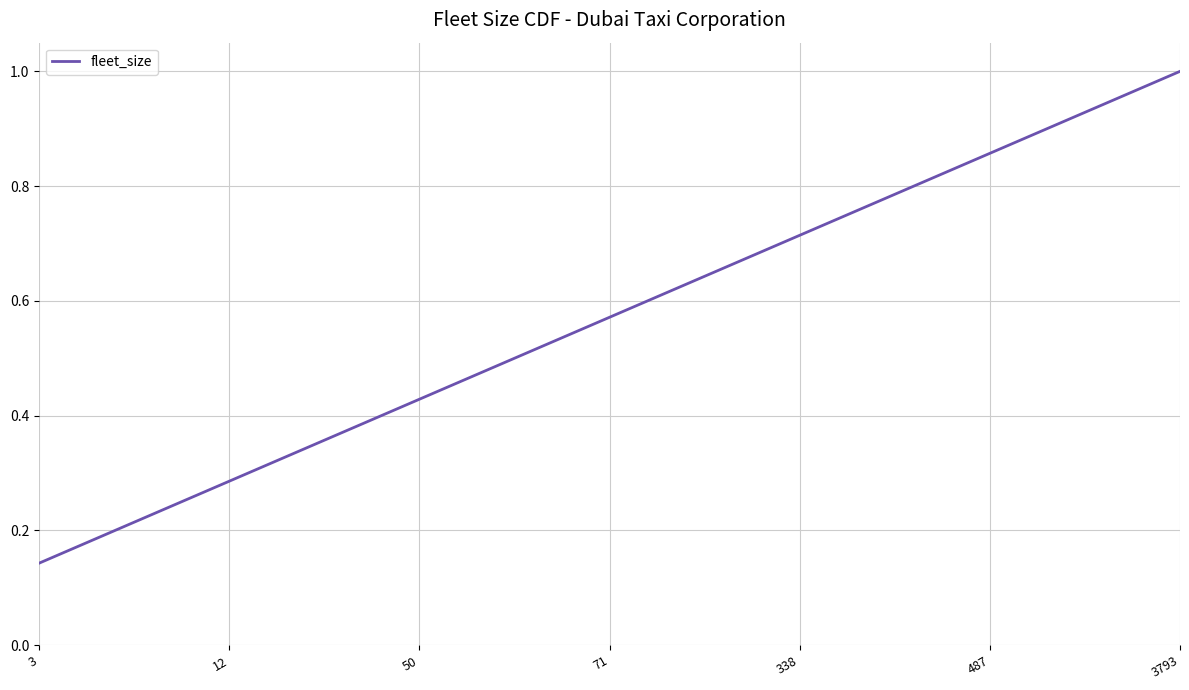

At which category does the chart reach its minimum across all series?

3